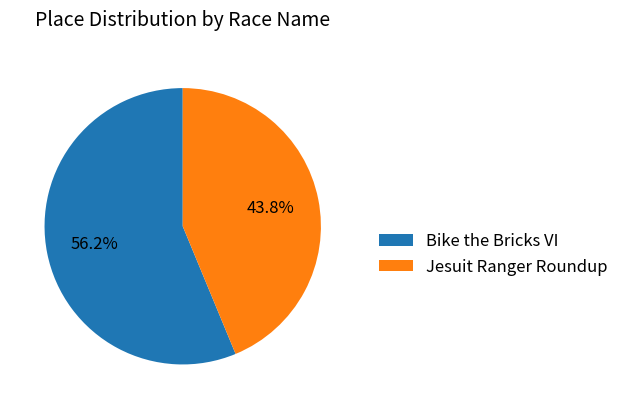

What is the ratio of the value at Jesuit Ranger Roundup to the value at Bike the Bricks VI?

0.8